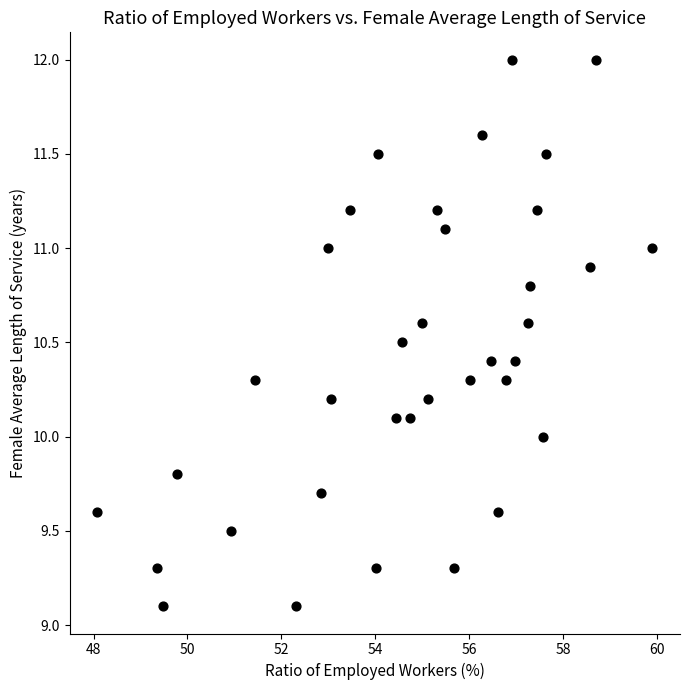

What is the range of Y values (max minus min)?

2.9